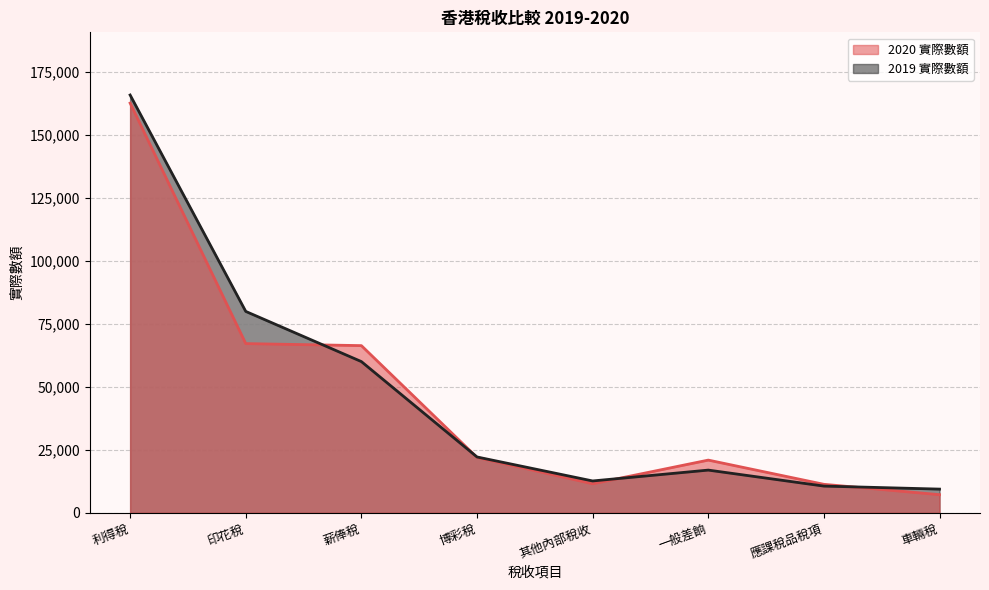

After their last crossing, which series has the higher values: 2020 實際數額 or 2019 實際數額?

2019 實際數額